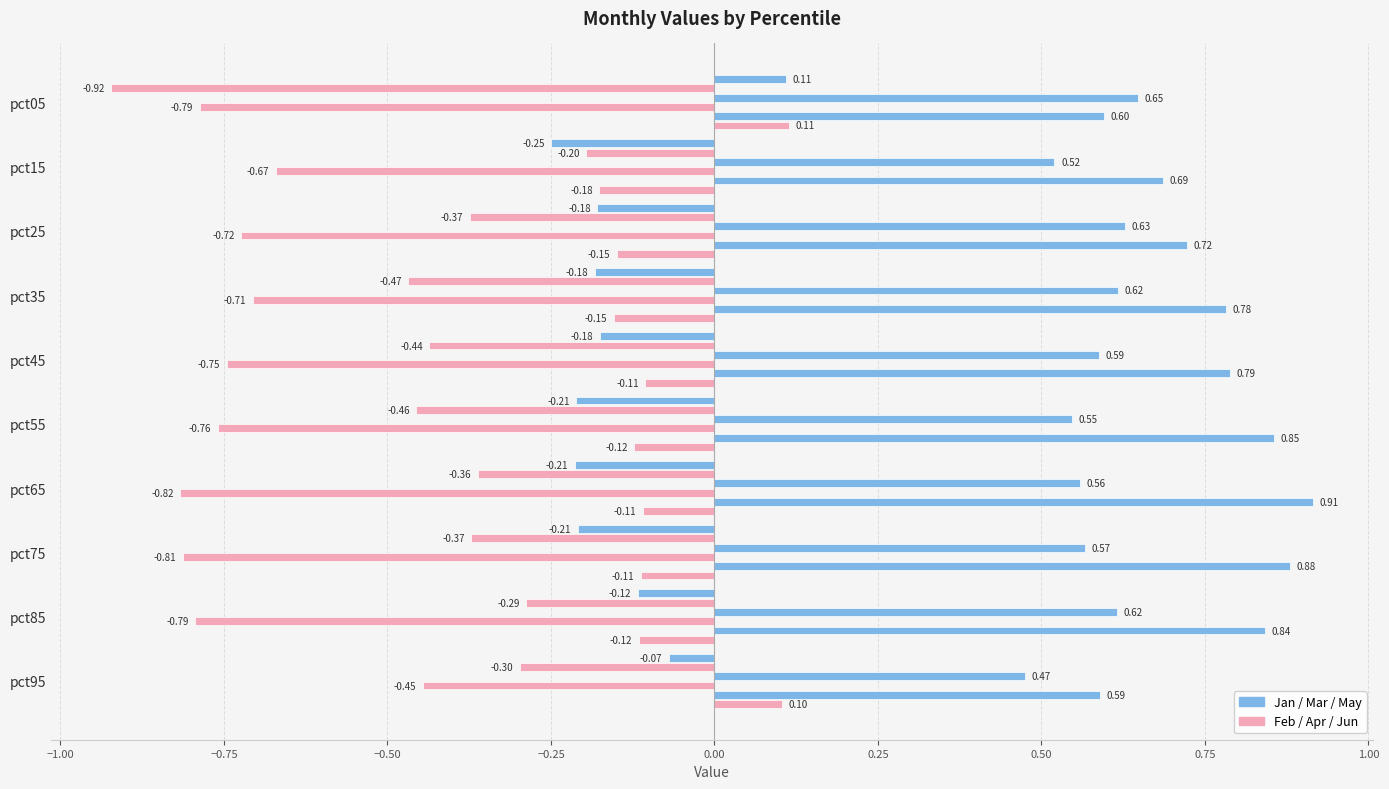

What is the value of the May bar at the 3rd from the left?

0.7